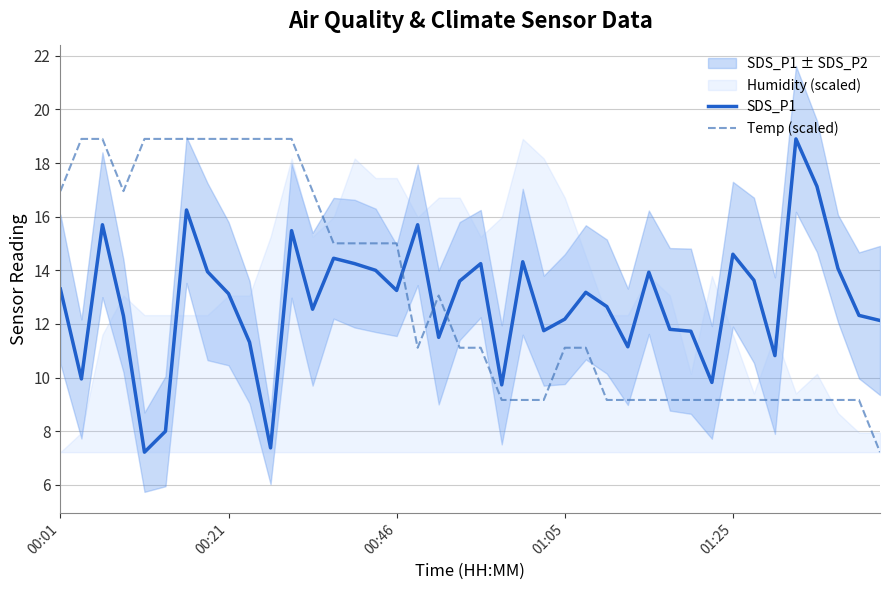

After their last crossing, which series has the higher values: SDS_P1 or Temp (scaled)?

SDS_P1